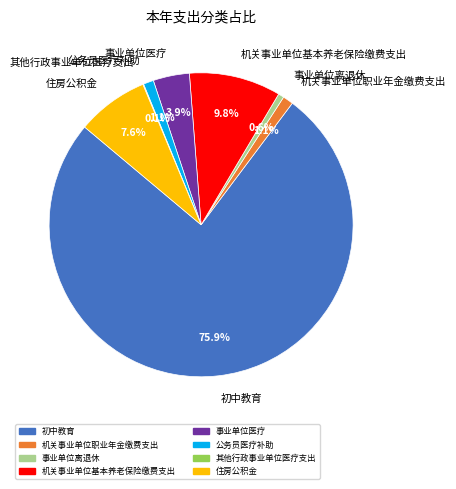

Between 事业单位离退休 and 机关事业单位职业年金缴费支出, which is larger?

机关事业单位职业年金缴费支出